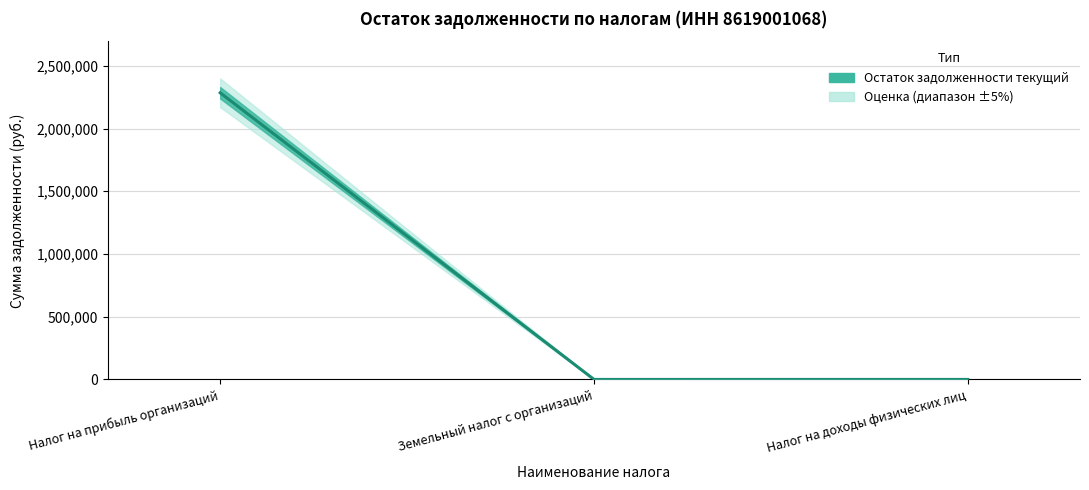

What is the average value?

761726.5